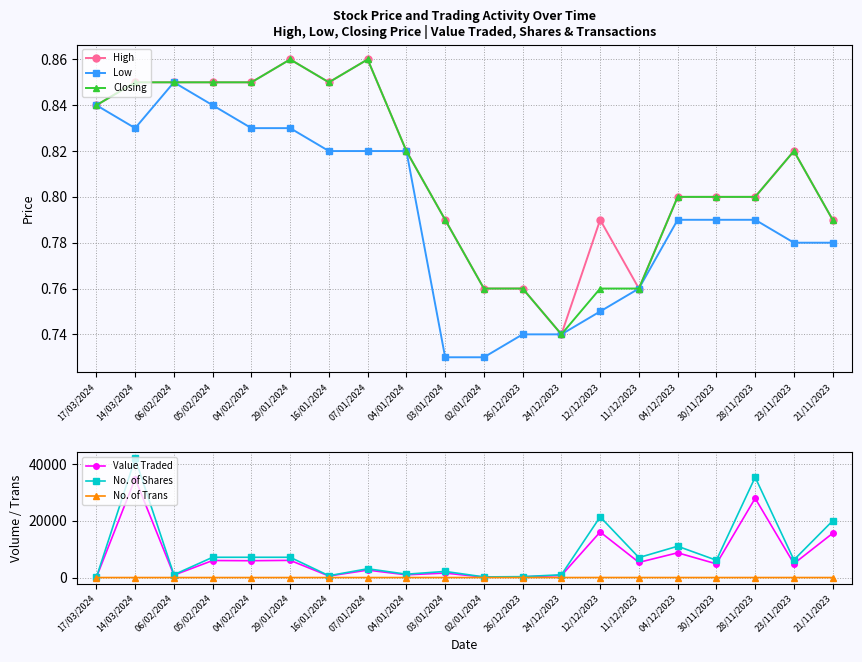

How many Closing values are between 0 and 1?

20